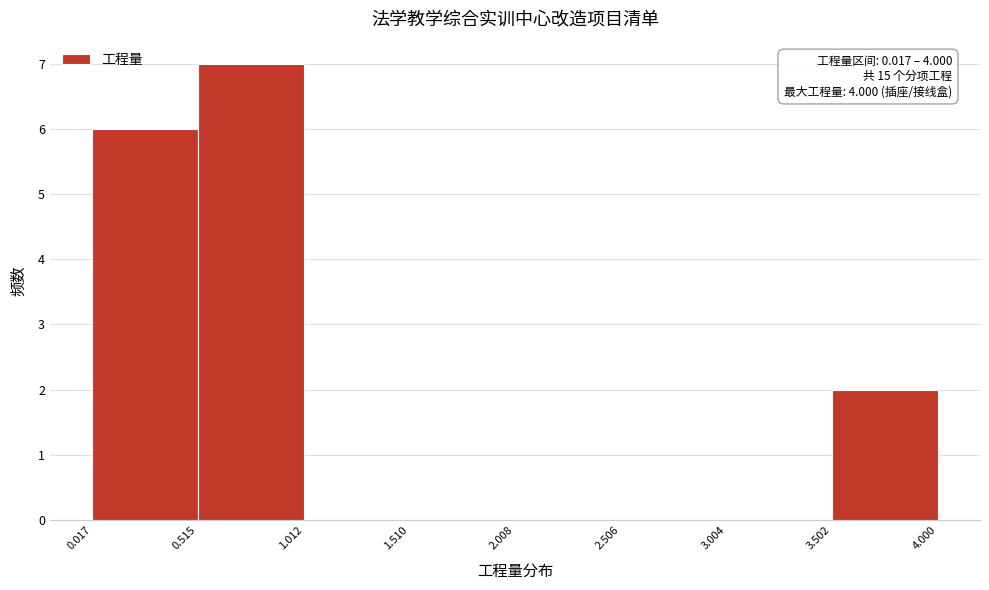

Which range on the x-axis has the tallest bar?

0.515 to 1.012